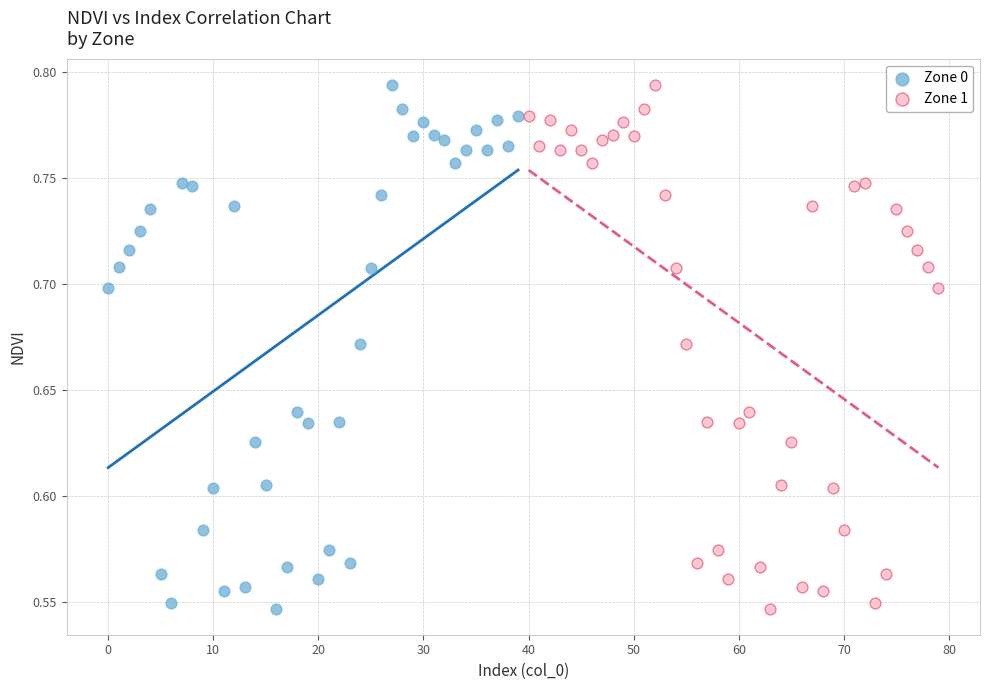

What are all the series names shown in the legend?

Zone 0, Zone 1